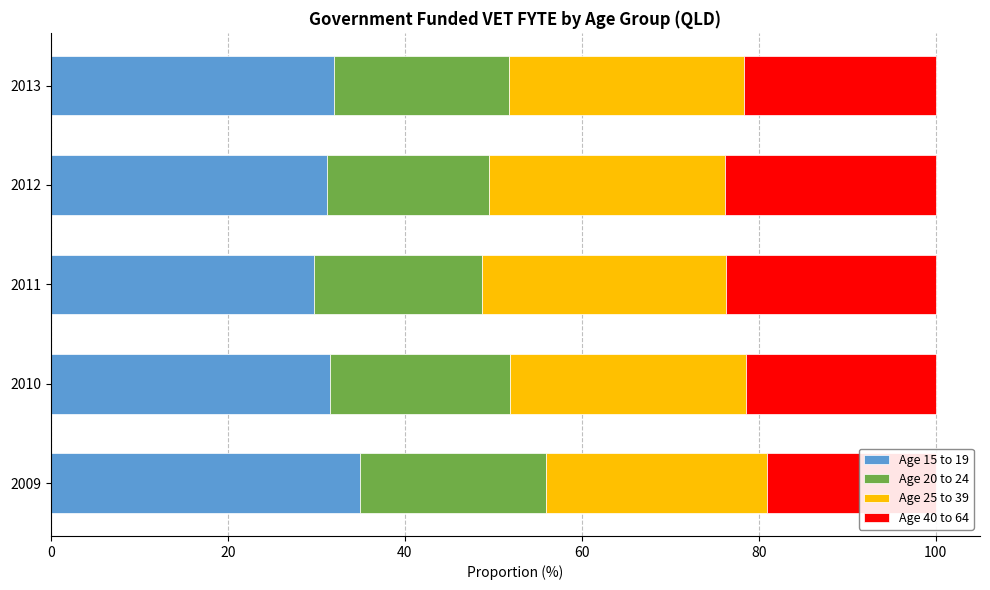

How many categories are shown in the chart?

5